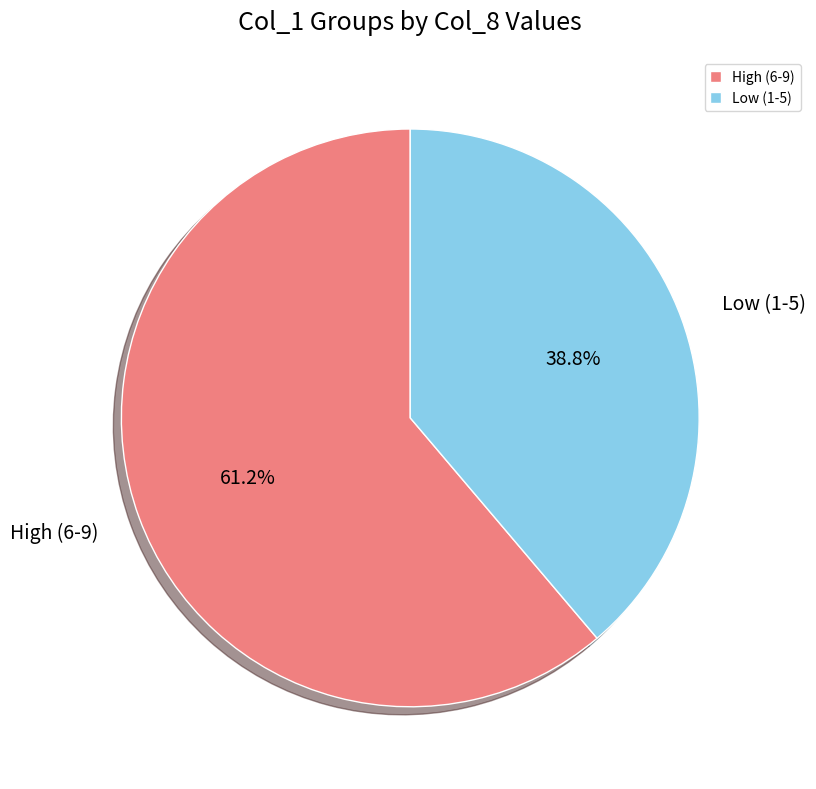

What is the ratio of the value at High (6-9) to the value at Low (1-5)?

1.6